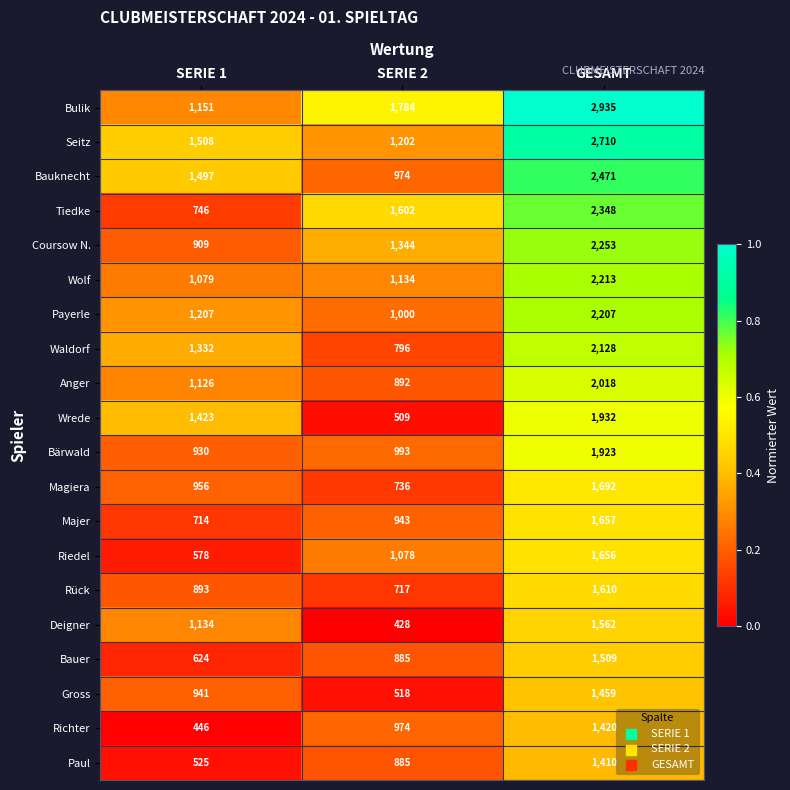

What is the difference between the highest and lowest values at SERIE 2?

1356